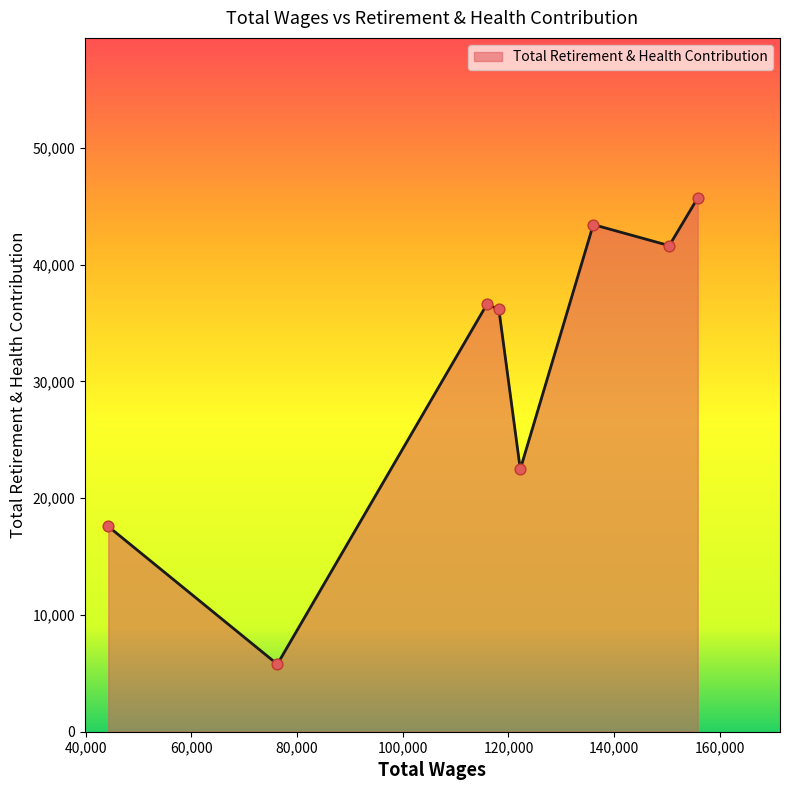

What is the maximum value shown in the chart?

45711